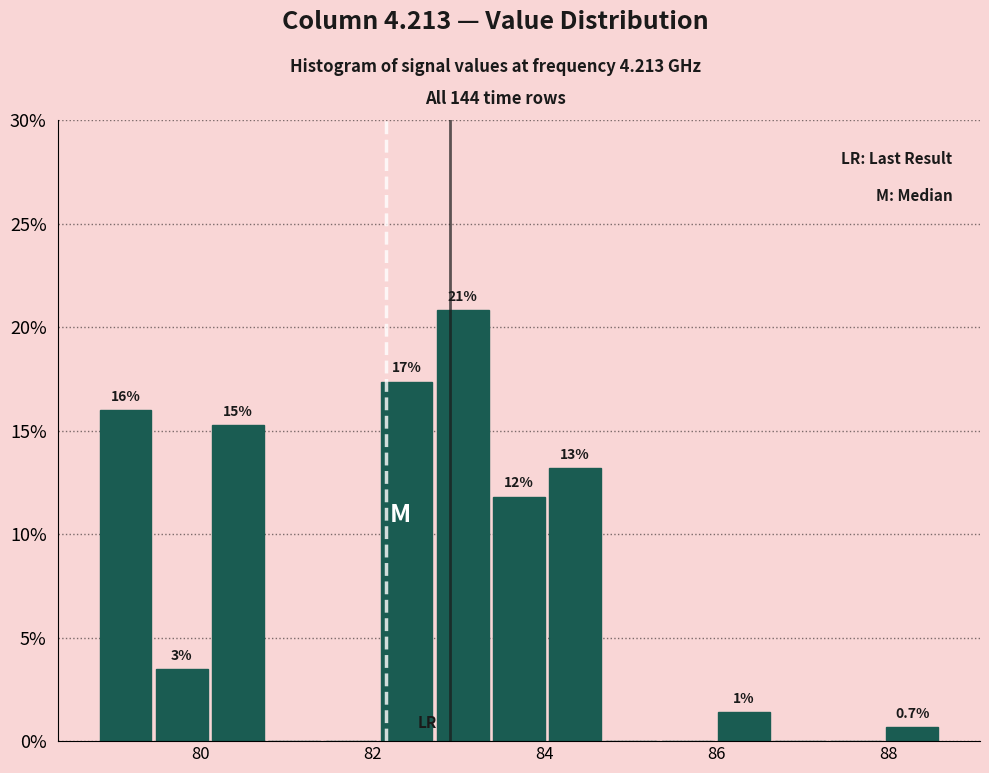

Around what value on the x-axis is the tallest bar? Give the approximate position of its centre, as read against the axis.

83.0